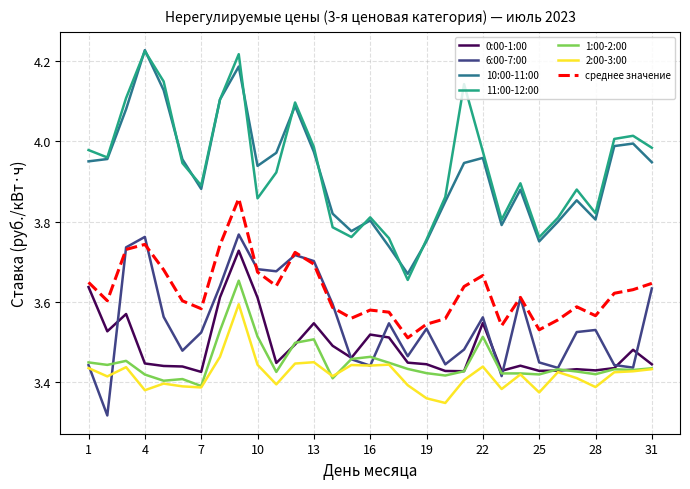

Which series has the widest spread of values?

11:00-12:00